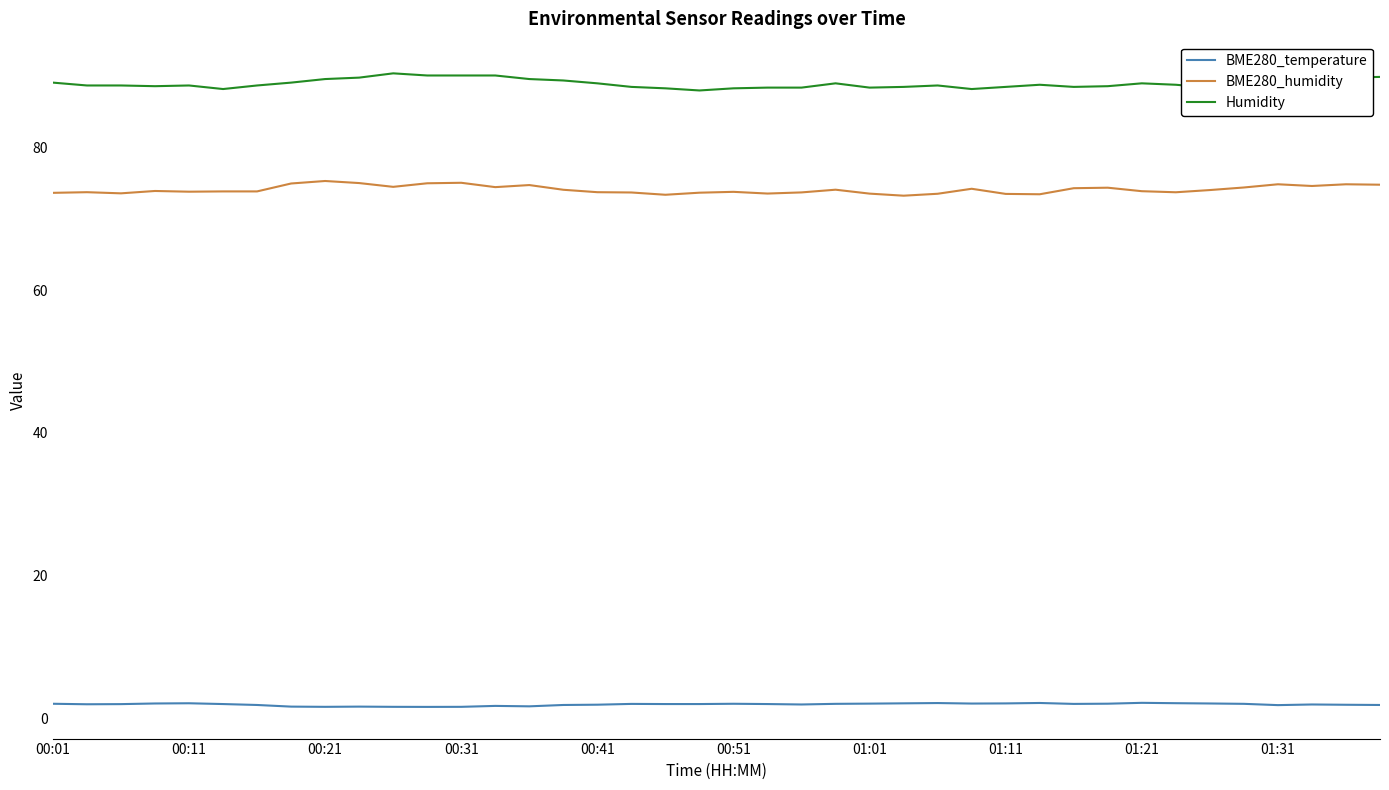

Which series has the largest total across all categories?

Humidity